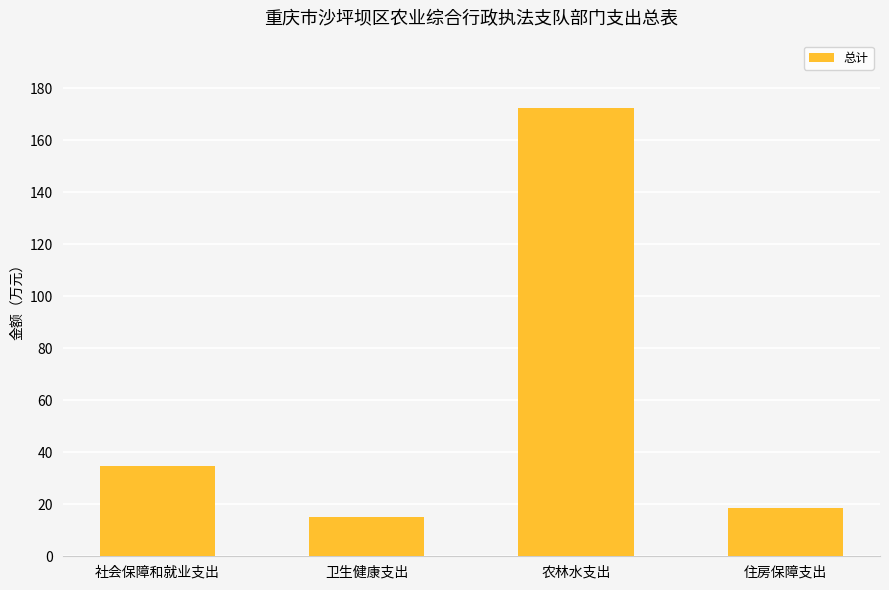

What position from the left is 住房保障支出?

4